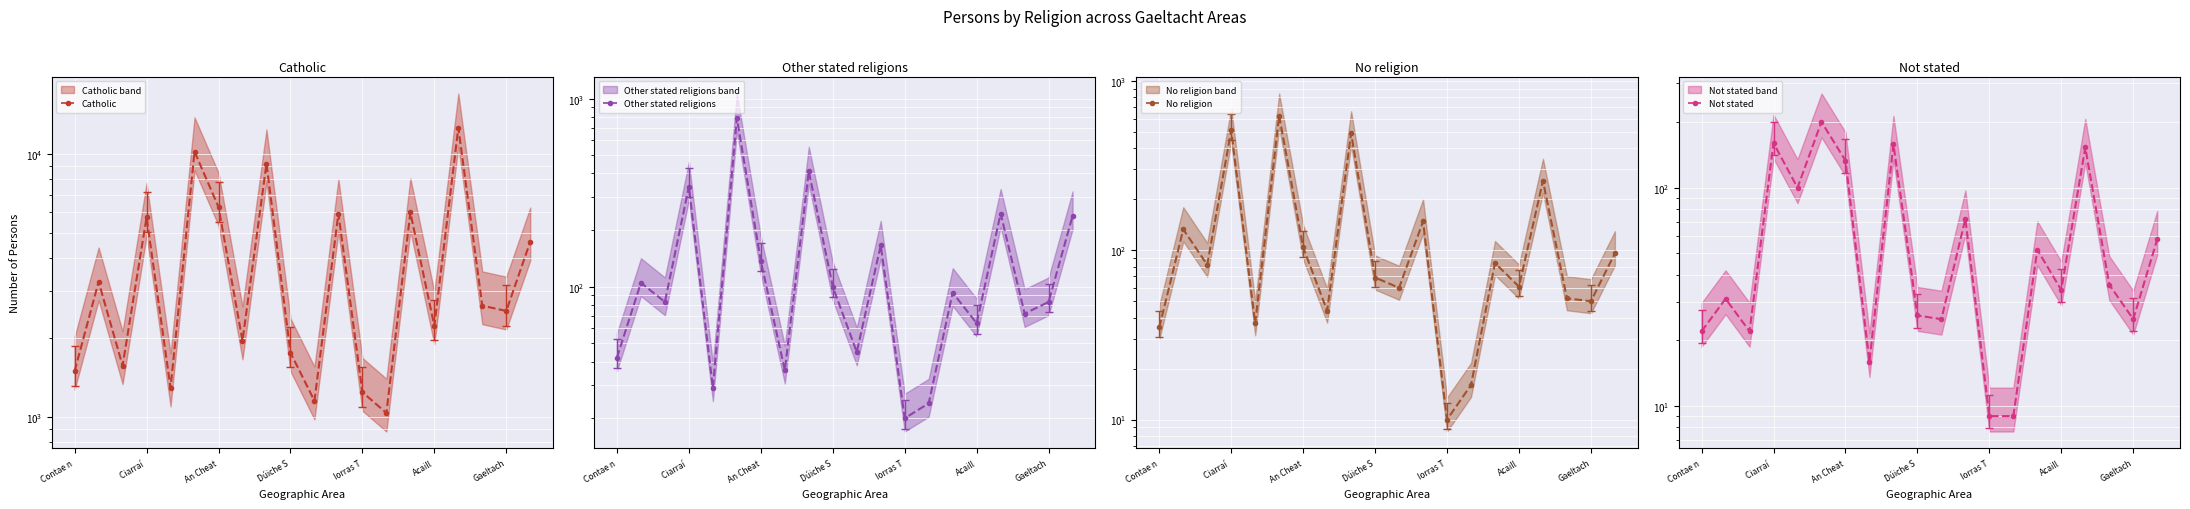

What is the sum of all Not stated values?

1341